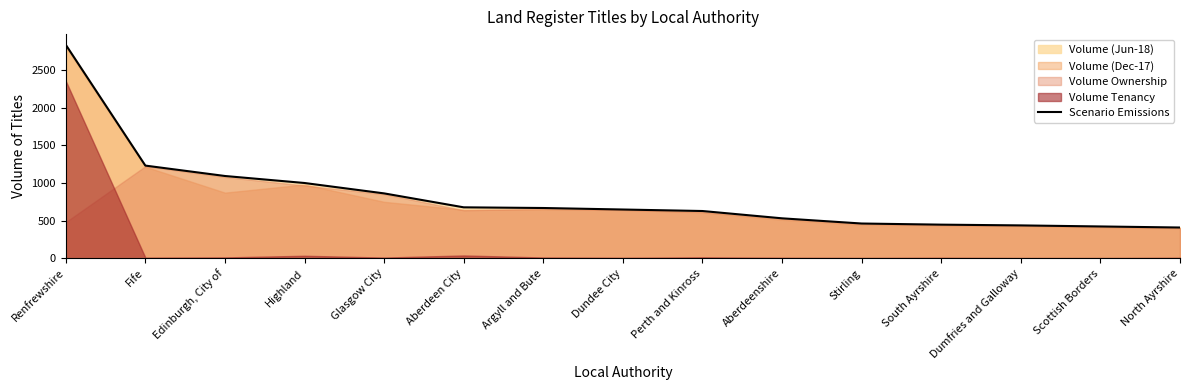

Approximately how many times larger is the value at Edinburgh, City of compared to Highland?

1.1